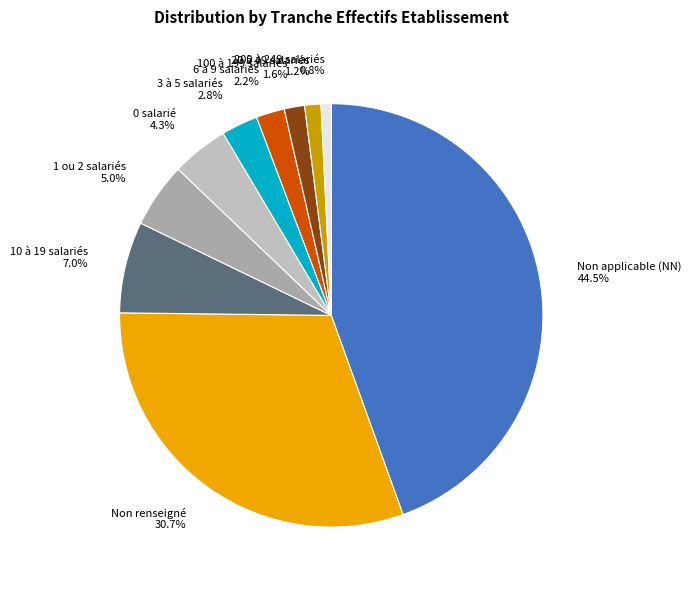

Do Non applicable (NN) 44.5% and 3 à 5 salariés 2.8% together represent more than half of the pie?

No